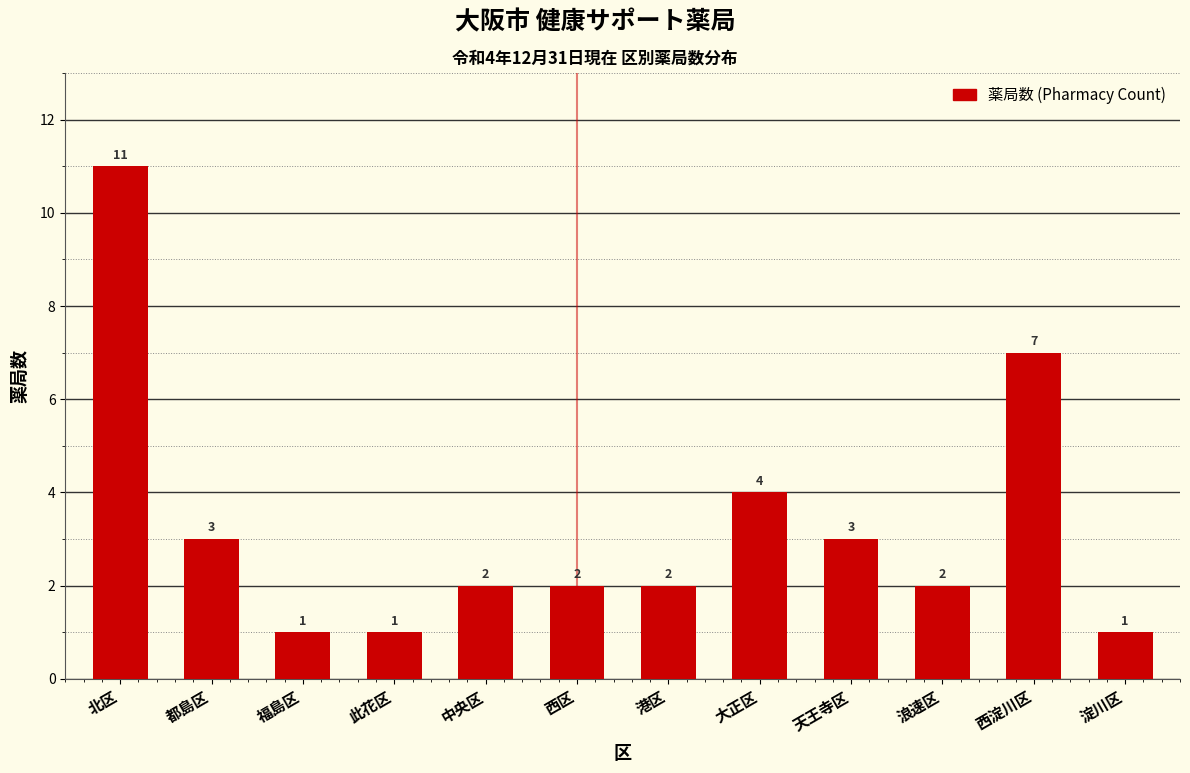

Reading left to right, what are all the values shown in this chart?

11	3	1	1	2	2	2	4	3	2	7	1